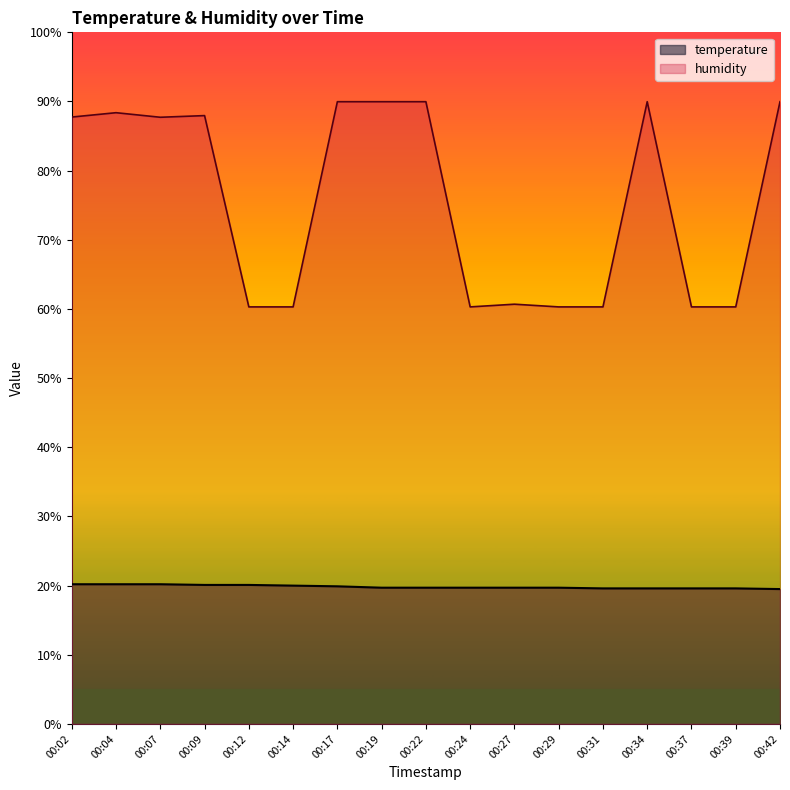

In humidity, how many points are higher than both neighbors (excluding endpoints)?

4